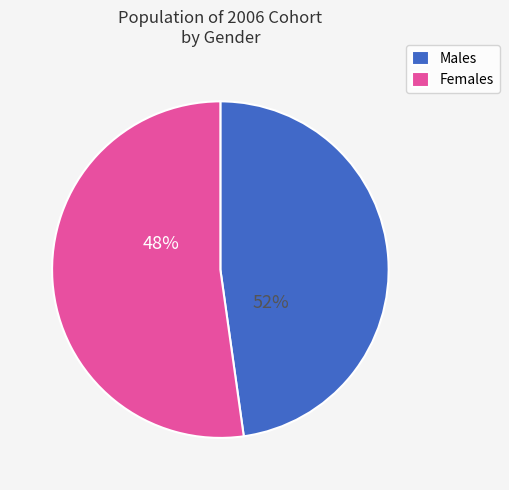

True or false: Gender - Female accounts for 52% of the total.

True